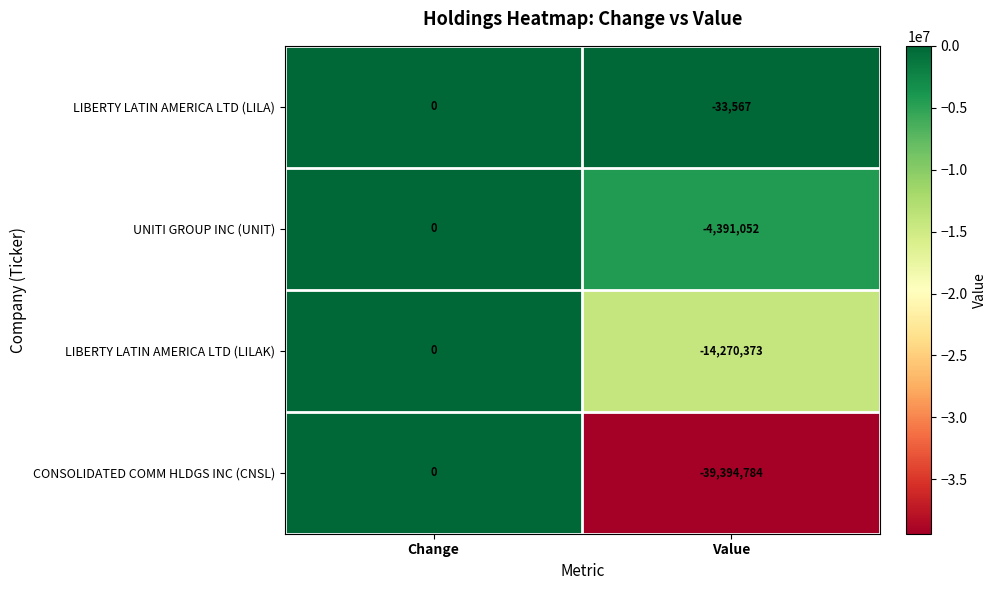

List the labels in order of UNITI GROUP INC (UNIT) value, smallest first.

Value, Change